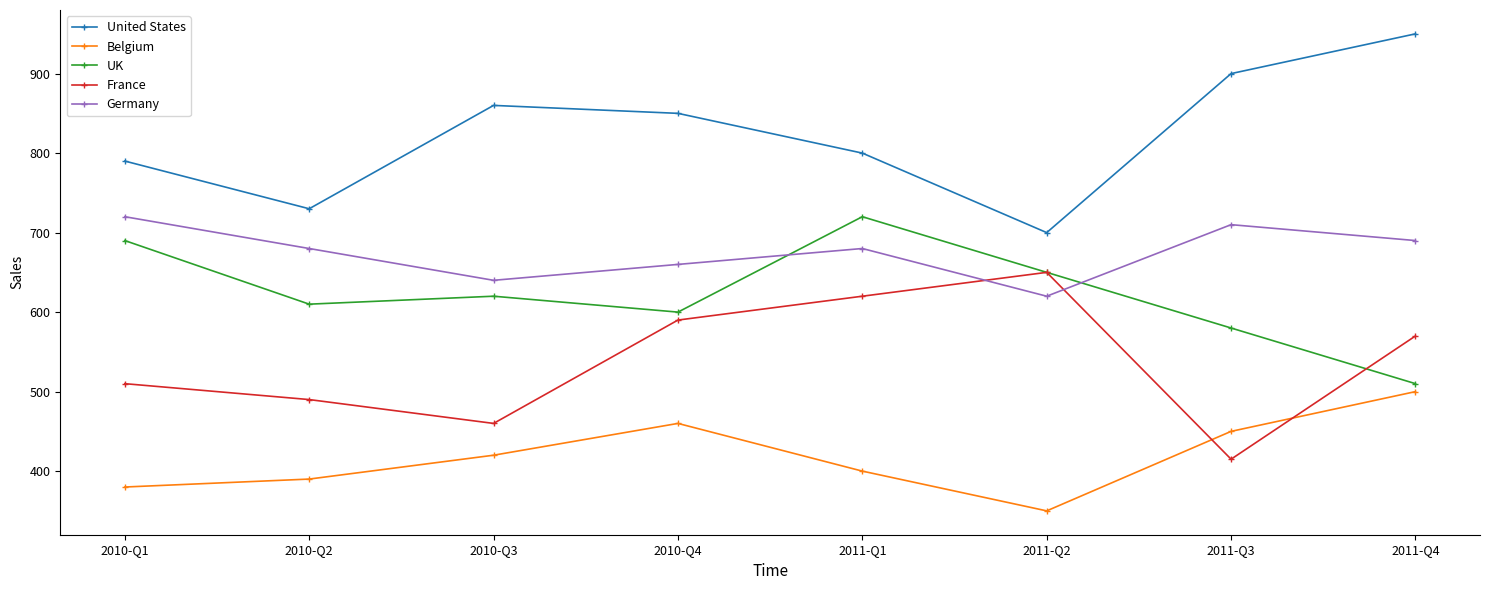

Where is the first local minimum for United States?

2010-Q2